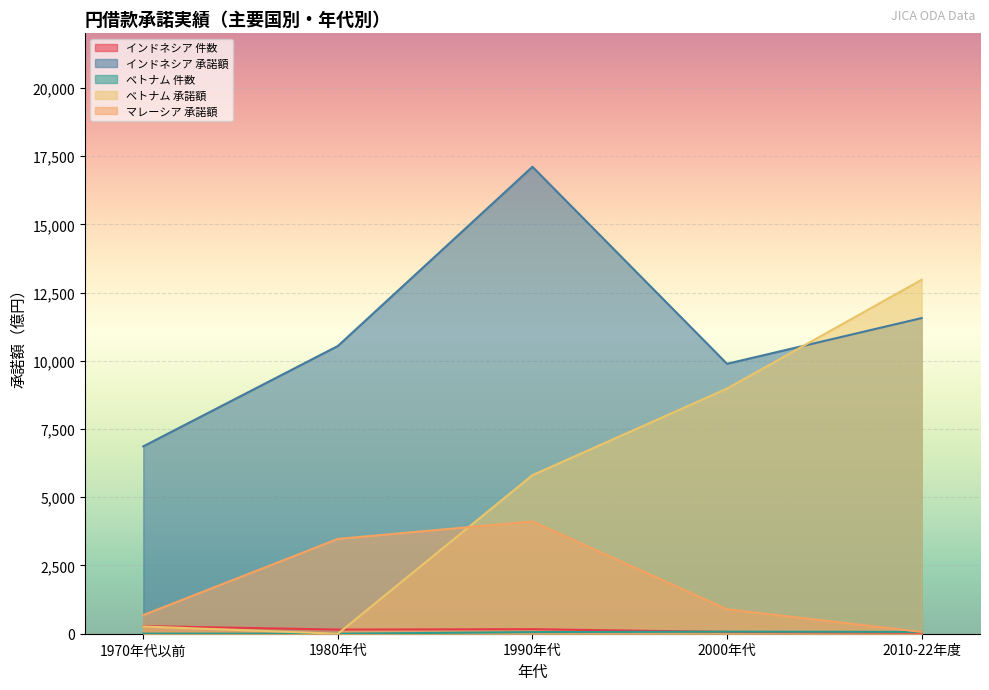

Which series has the largest total across all categories?

インドネシア 承諾額